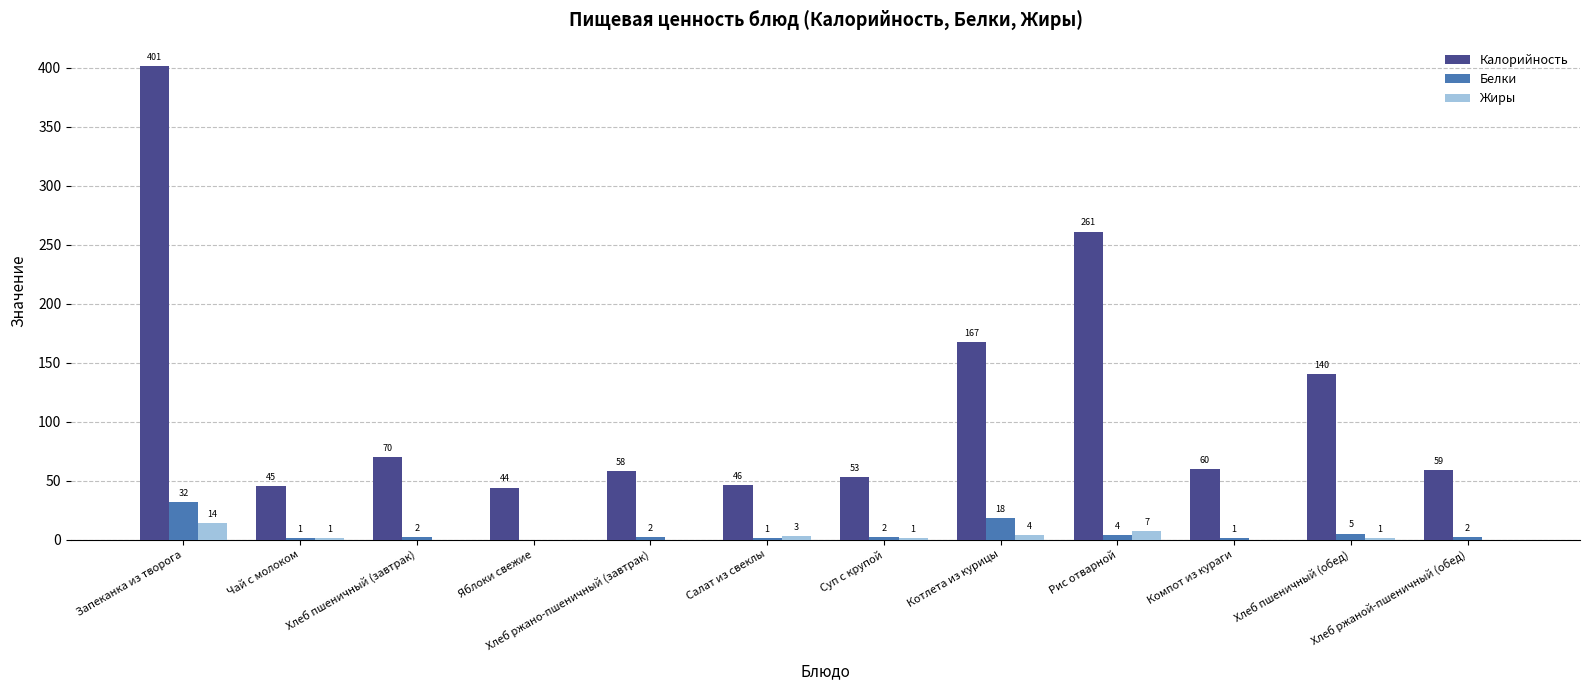

Which series changed the most between Хлеб ржано-пшеничный (завтрак) and Суп с крупой?

Калорийность